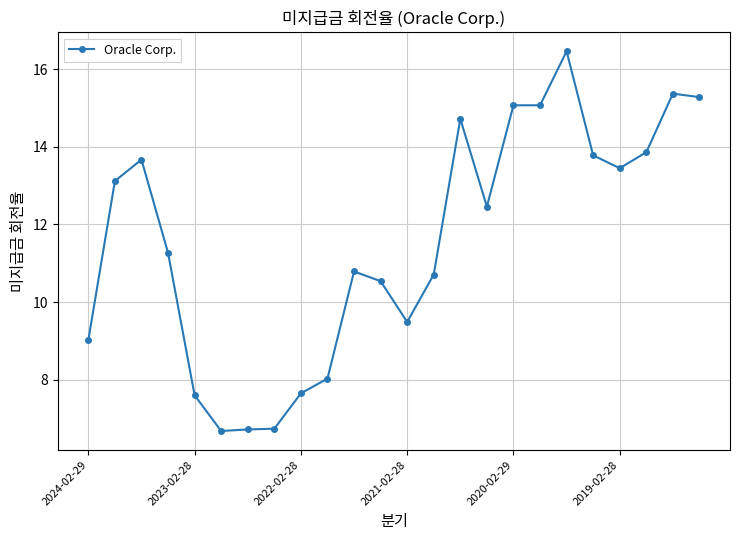

What is the average value?

11.6